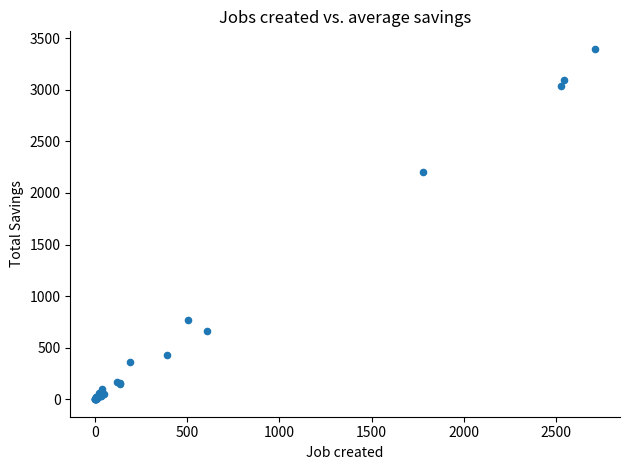

What Y value in the scatter plot is closest to 1698?

2206